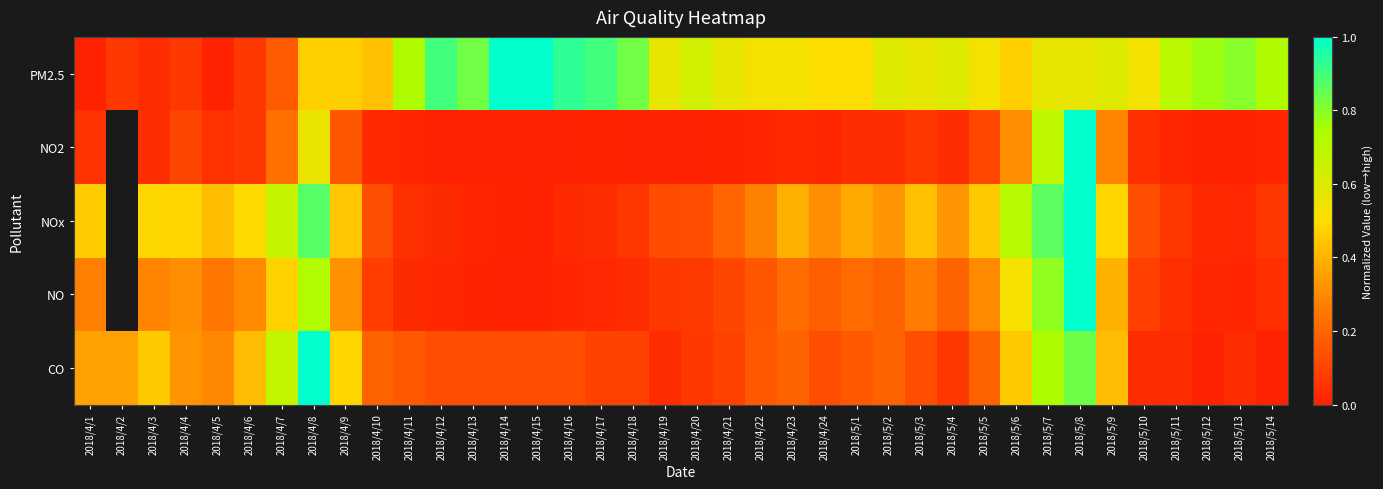

At 2018/5/12, list the series in order from largest to smallest.

PM2.5, NOx, NO, NO2, CO